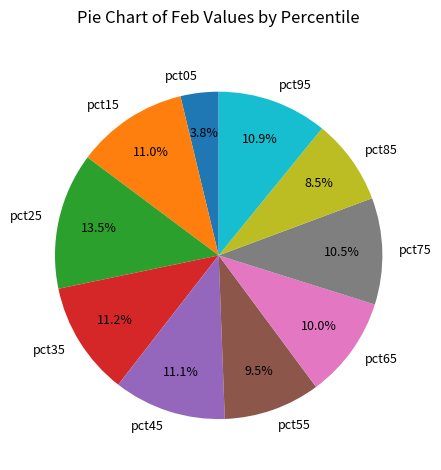

What portion of the pie excludes pct65?

90.0%